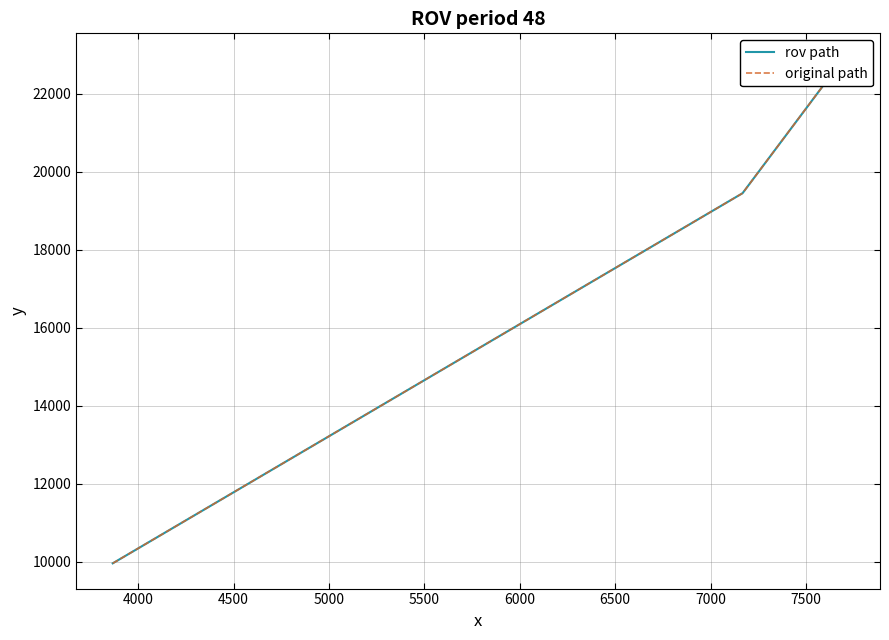

Reading left to right, transcribe all the data shown in this chart.

rov path: 9962	19451	22903
original path: 9962	19451	22903